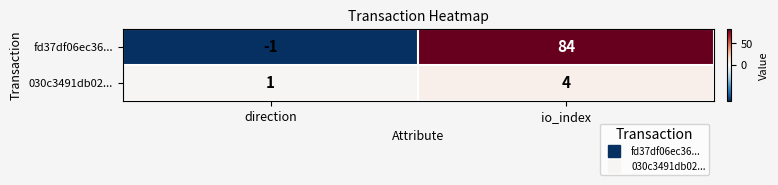

True or false: fd37df06ec36... has a value of 133 at io_index.

False